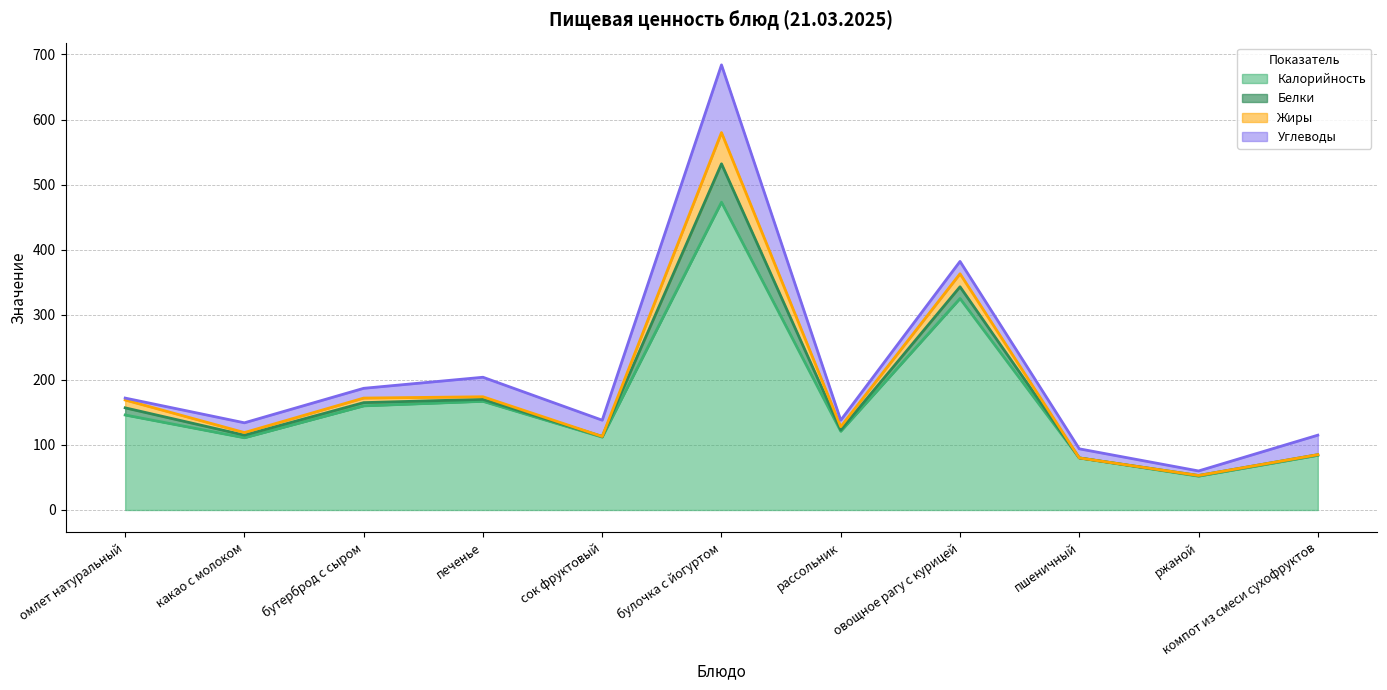

What is the label of the 2nd point from the left?

какао с молоком